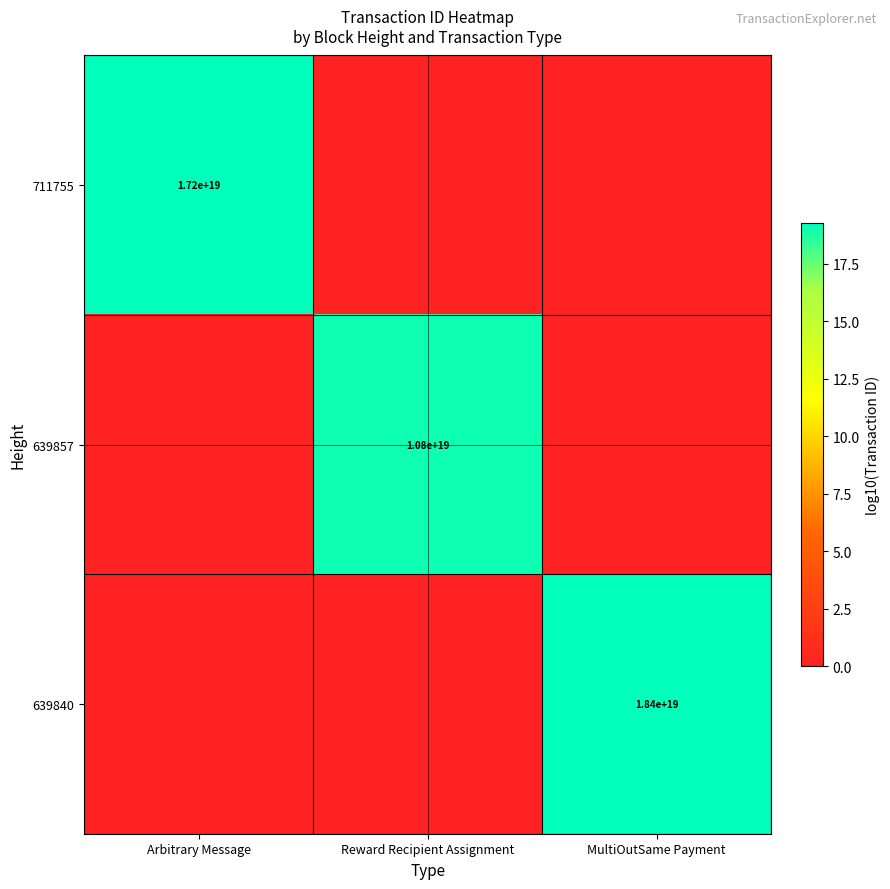

Is it true that 639857 equals 7453070374468270080 at Reward Recipient Assignment?

False